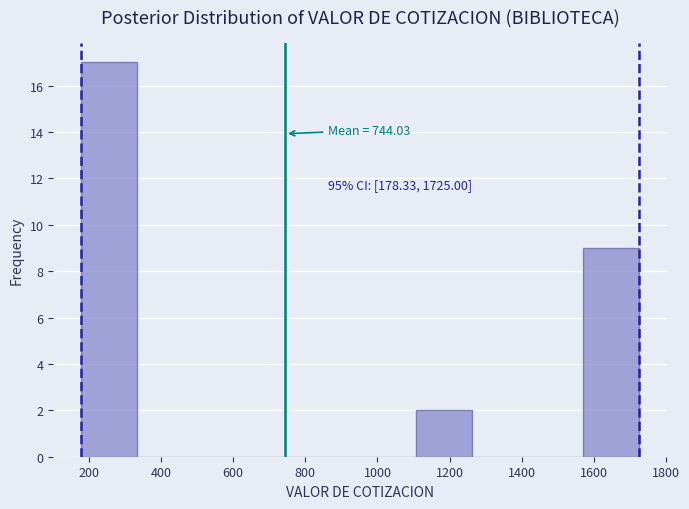

Which range on the x-axis has the tallest bar?

180 to 340